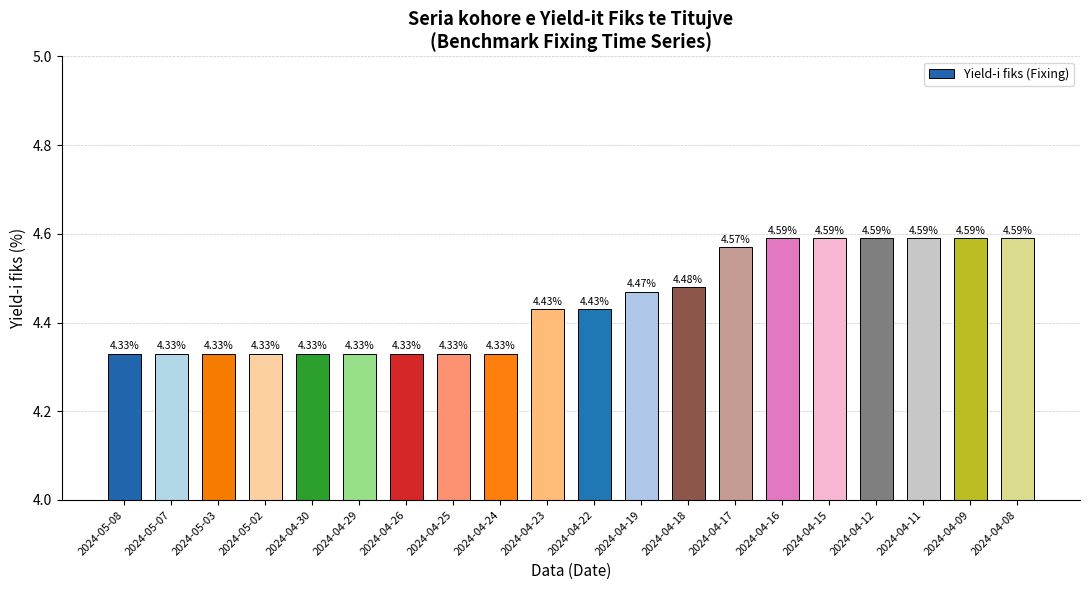

What is the difference between the maximum and minimum values?

0.3